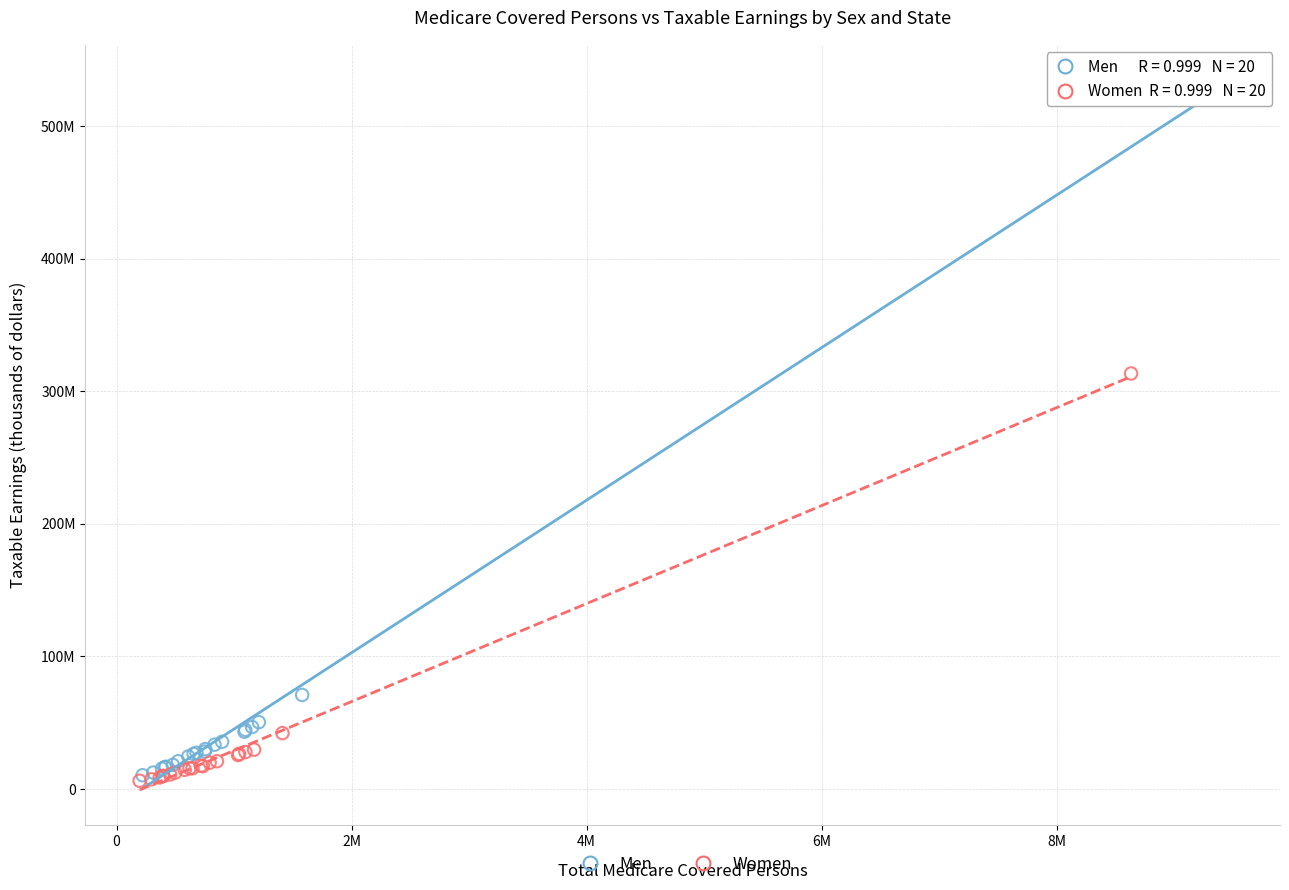

What are all the series names shown in the legend?

Men, Women